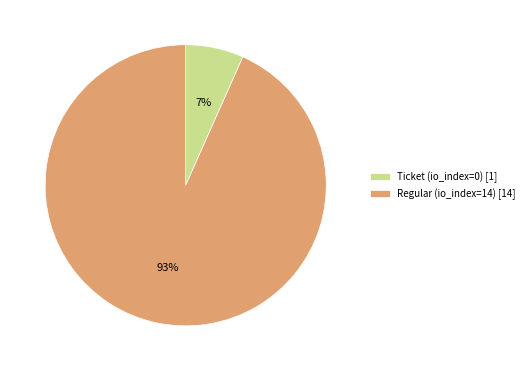

The Regular (io_index=14) [14] slice represents 93% of the pie. True or false?

True